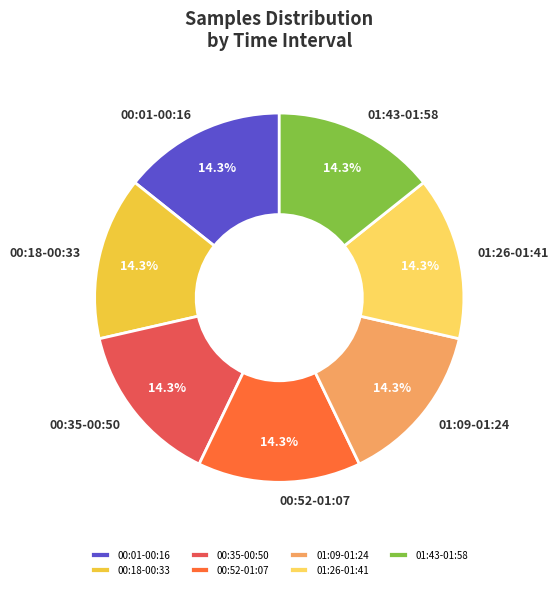

Is there a majority slice in this chart?

No